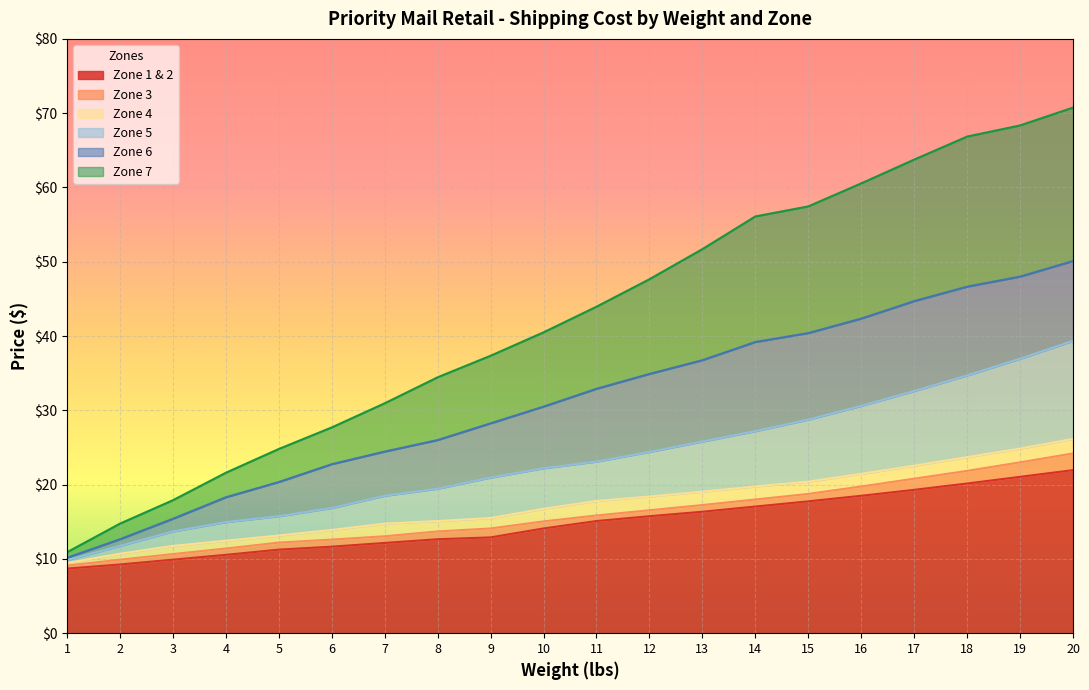

True or false: Zone 1 & 2 has a value of 22.6 at 13.

False